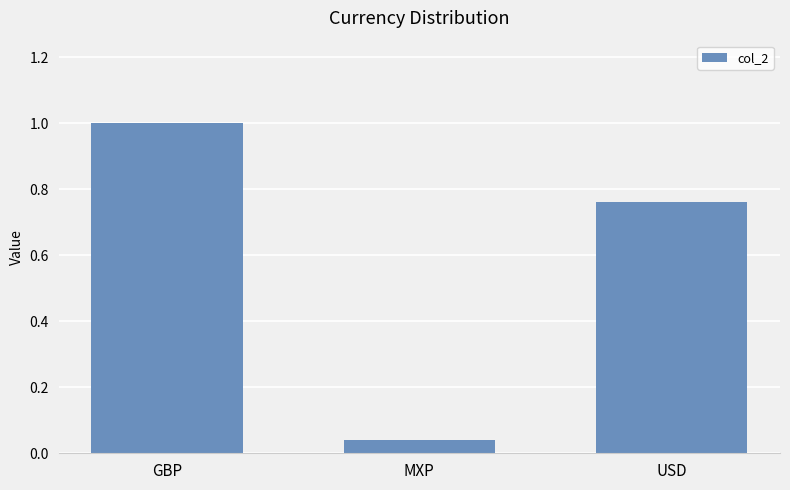

List the labels in order of value, largest first.

GBP, USD, MXP